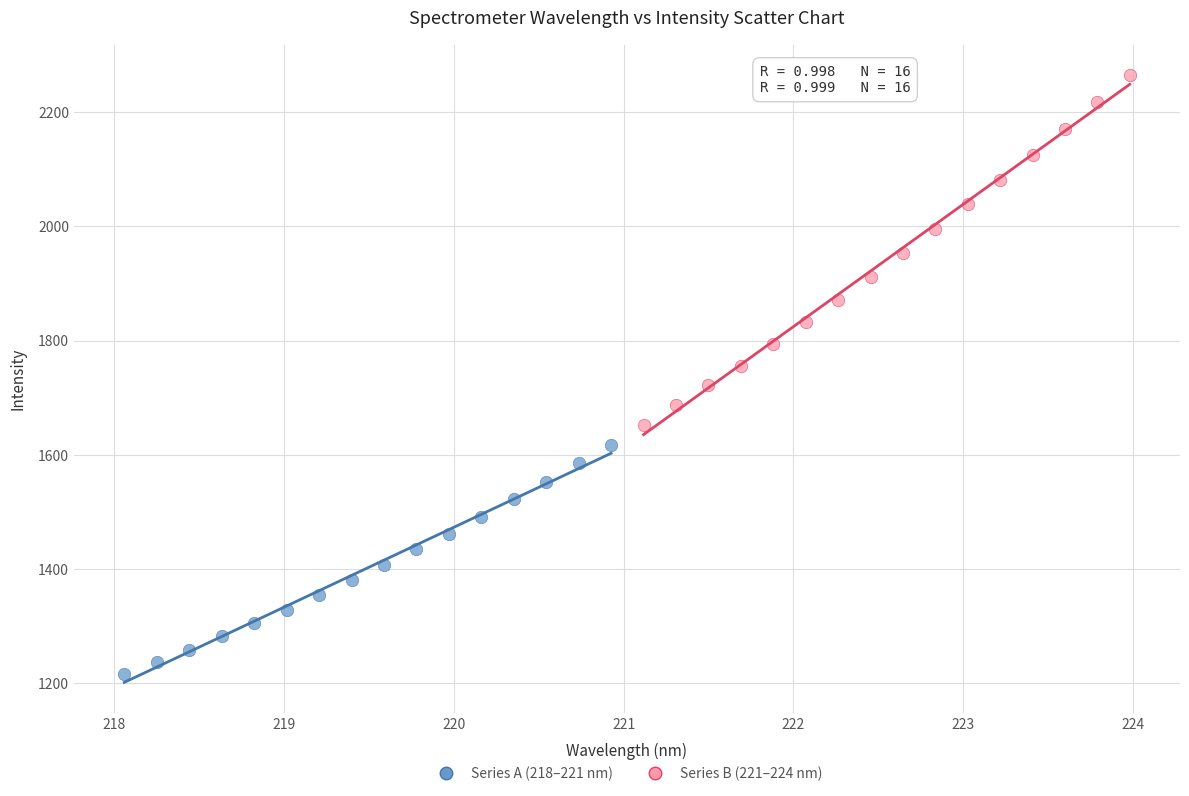

Which series reaches the minimum Y coordinate?

Series A (218–221 nm)